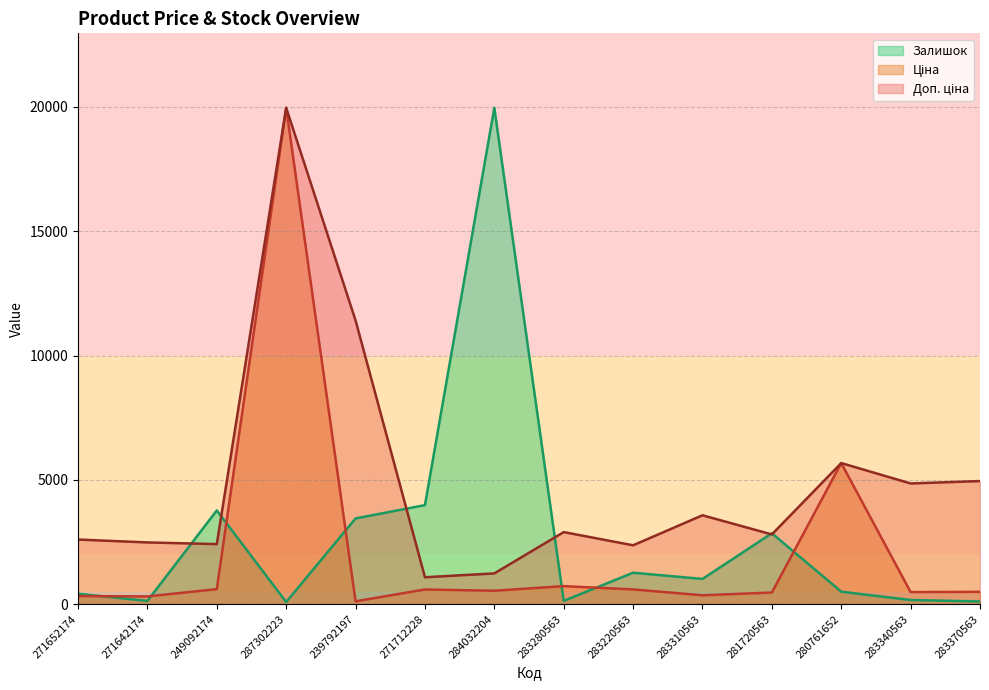

At which category is the sum across all series the highest?

287302223